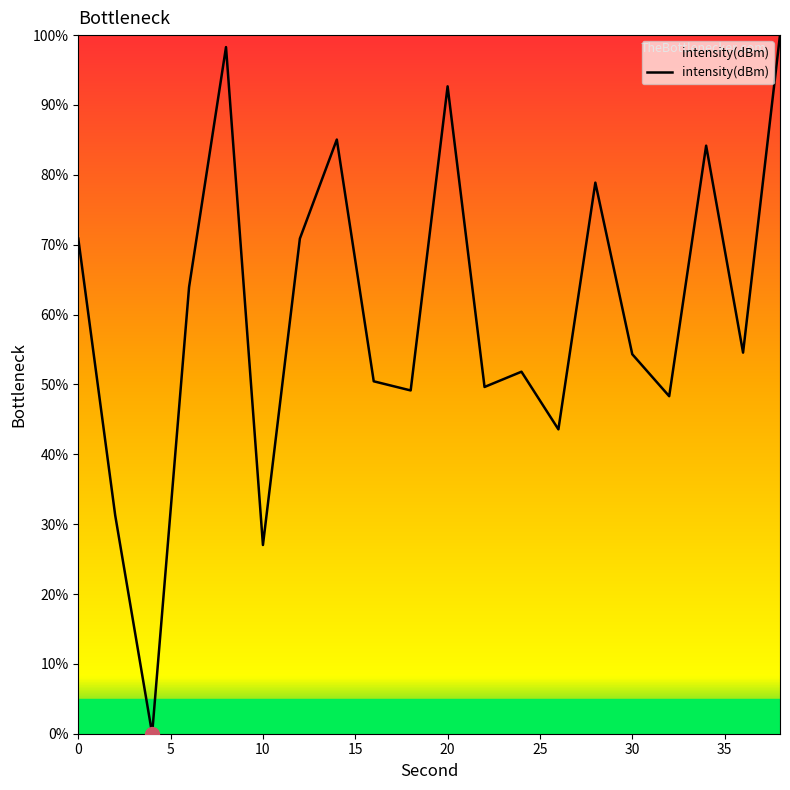

Count the number of categories in the chart.

20